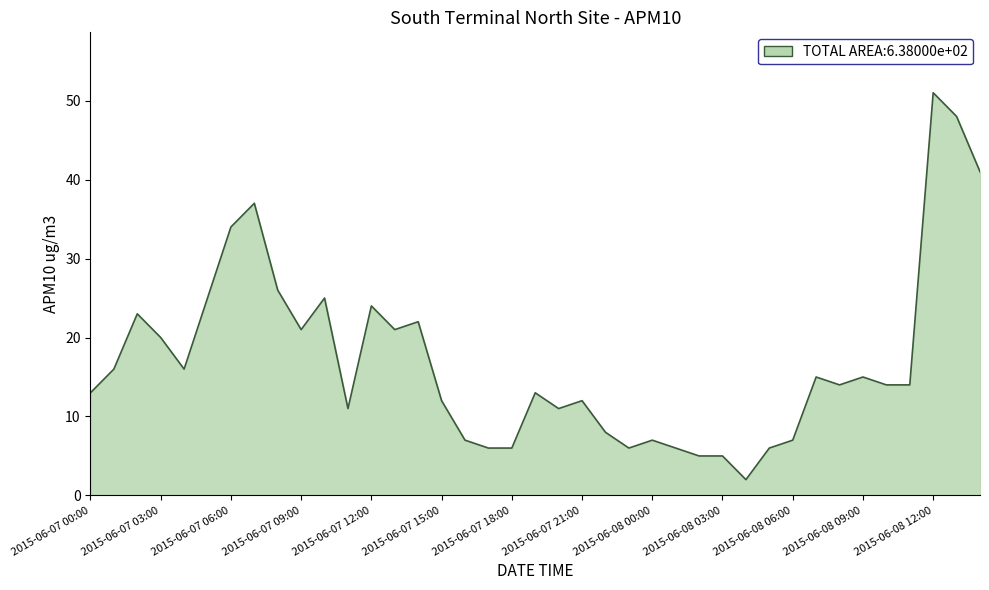

What is the average value?

17